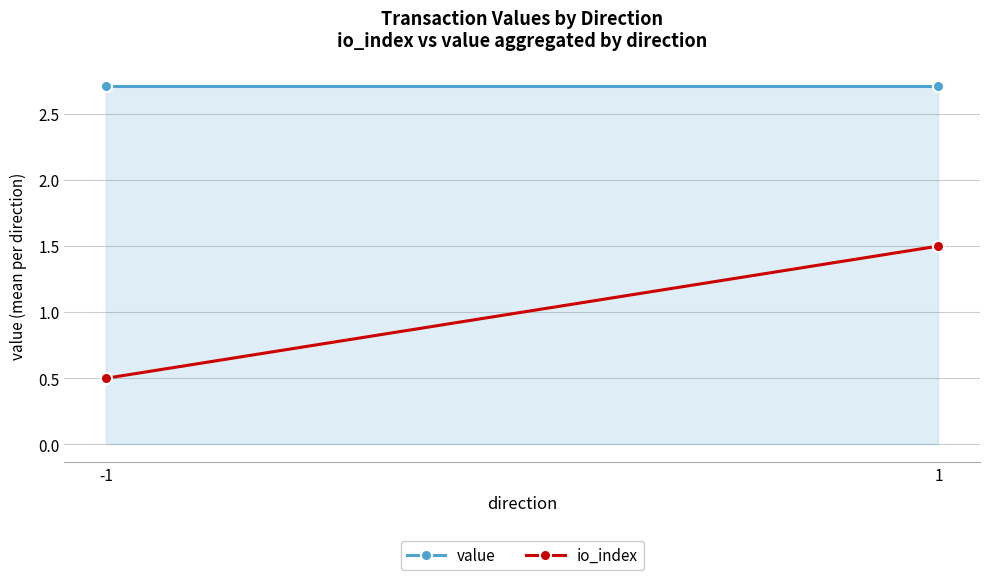

Which series has the largest range (max minus min)?

io_index